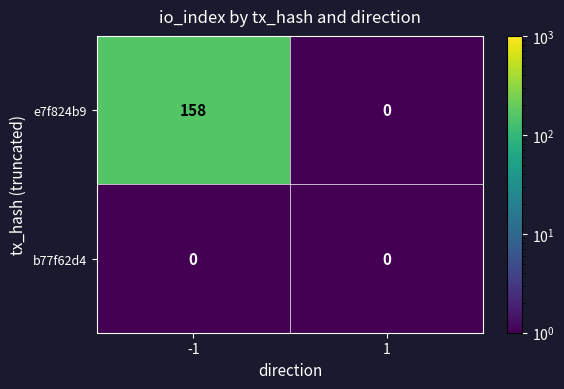

Count the number of categories in the chart.

2